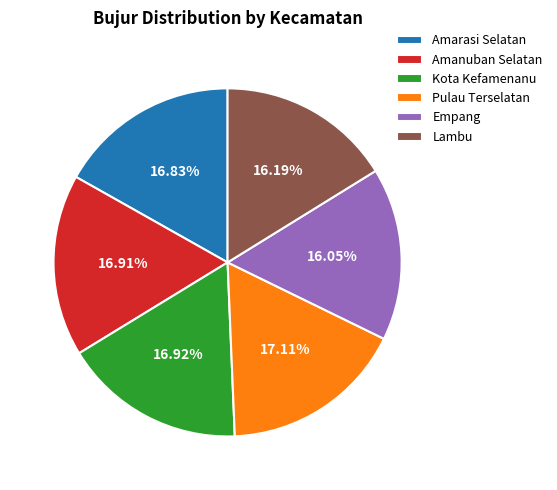

Is Amarasi Selatan the majority of the pie?

No